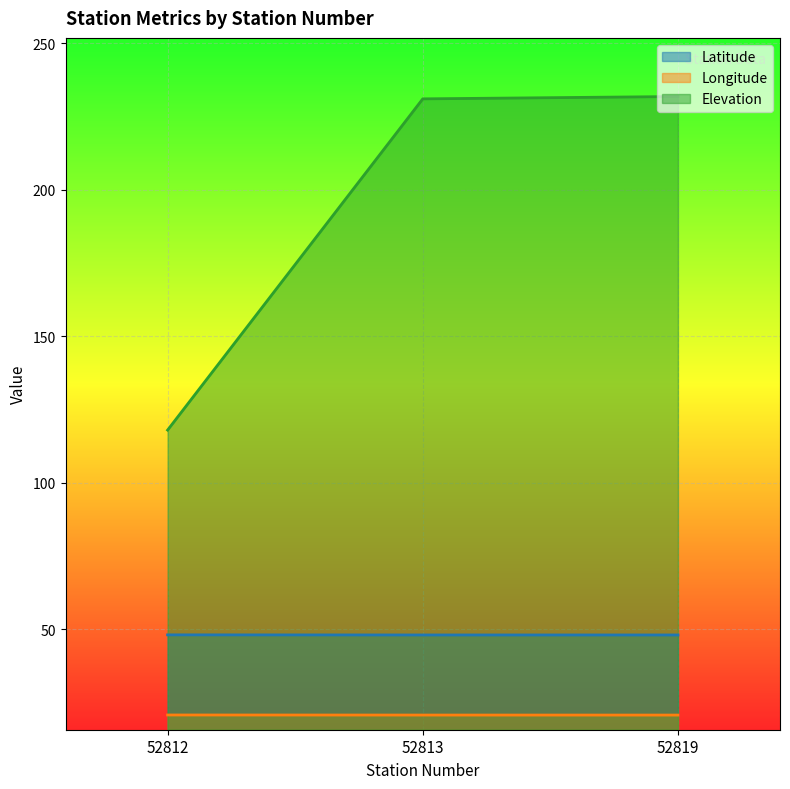

Where is Latitude nearest to the value 48?

52813